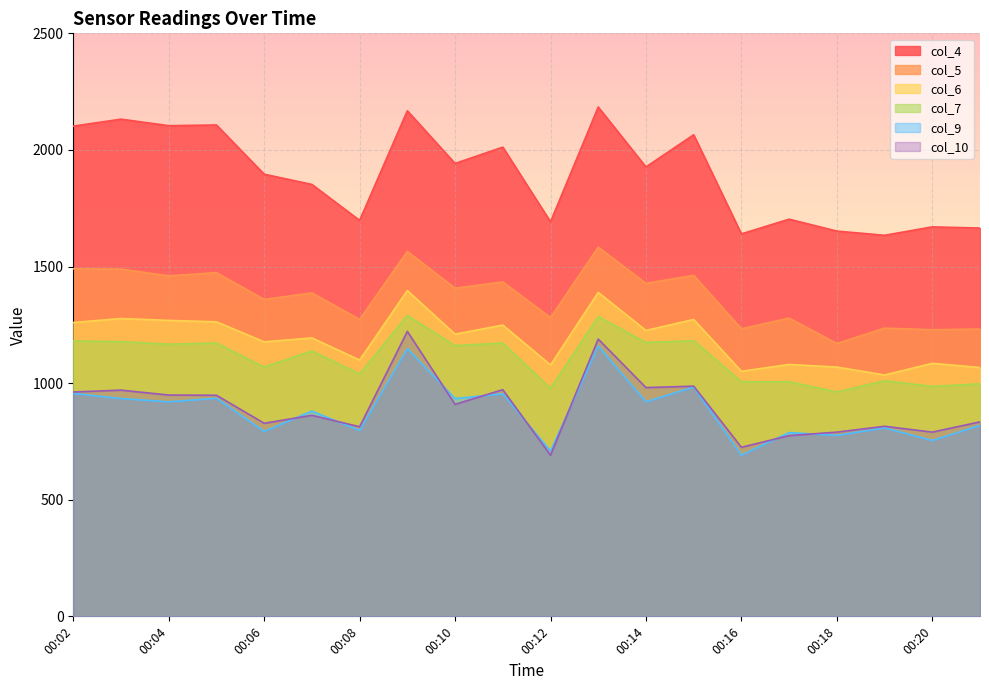

Reading left to right, extract all data points from this chart.

col_4: 2102	2132	2104	2107	1896	1852	1698	2168	1942	2012	1692	2184	1927	2065	1640	1703	1652	1634	1670	1665
col_5: 1490	1489	1460	1474	1359	1387	1273	1565	1407	1434	1281	1583	1428	1462	1233	1279	1170	1236	1229	1232
col_6: 1260	1277	1269	1263	1177	1194	1099	1397	1210	1249	1078	1389	1226	1273	1051	1080	1069	1035	1085	1067
col_7: 1181	1178	1167	1172	1069	1138	1039	1290	1161	1172	978	1285	1174	1182	1006	1006	962	1010	986	997
col_9: 956	934	920	935	793	880	797	1148	934	954	709	1159	920	983	691	788	776	808	754	819
col_10: 962	970	949	948	828	862	813	1222	909	972	691	1189	981	987	725	775	790	815	790	834